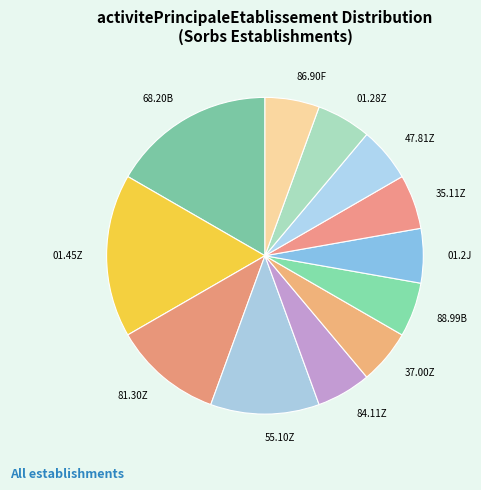

How many slices are in this pie chart?

12